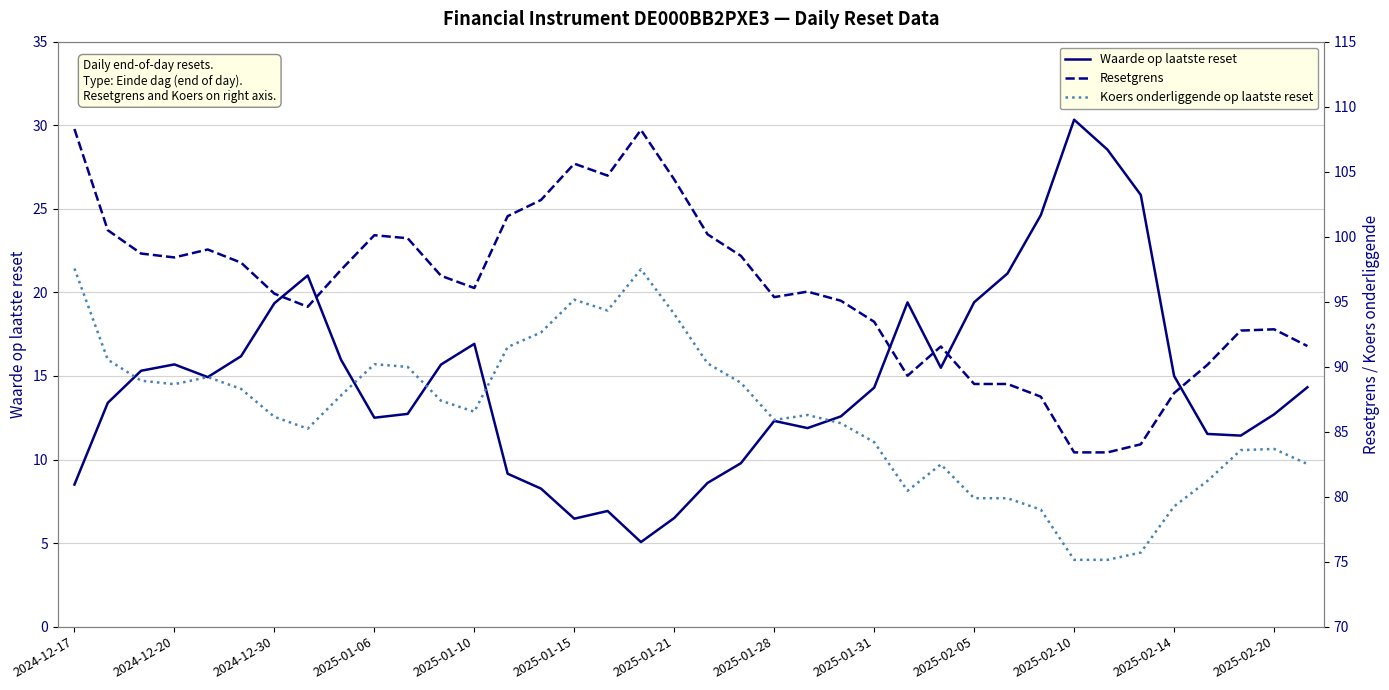

Reading left to right, list all the values displayed in this chart.

Waarde op laatste reset: 8.5	13.4	15.3	15.7	14.9	16.2	19.4	21.0	16.0	12.5	12.7	15.7	16.9	9.2	8.3	6.5	6.9	5.1	6.5	8.6	9.8	12.3	11.9	12.6	14.3	19.4	15.5	19.4	21.1	24.6	30.3	28.5	25.8	15.0	11.5	11.4	12.7	14.3
Resetgrens: 108.3	100.5	98.7	98.4	99.0	98.0	95.6	94.6	97.4	100.1	99.9	97.0	96.0	101.6	102.8	105.6	104.7	108.2	104.4	100.2	98.5	95.3	95.8	95.1	93.5	89.3	91.6	88.7	88.7	87.7	83.4	83.4	84.0	88.0	90.1	92.8	92.9	91.6
Koers onderliggende op laatste reset: 97.5	90.5	88.9	88.7	89.2	88.3	86.1	85.2	87.8	90.2	90.0	87.4	86.5	91.5	92.6	95.2	94.3	97.5	94.0	90.2	88.8	85.9	86.3	85.7	84.2	80.5	82.5	79.9	79.9	79.0	75.1	75.1	75.7	79.2	81.2	83.6	83.7	82.5